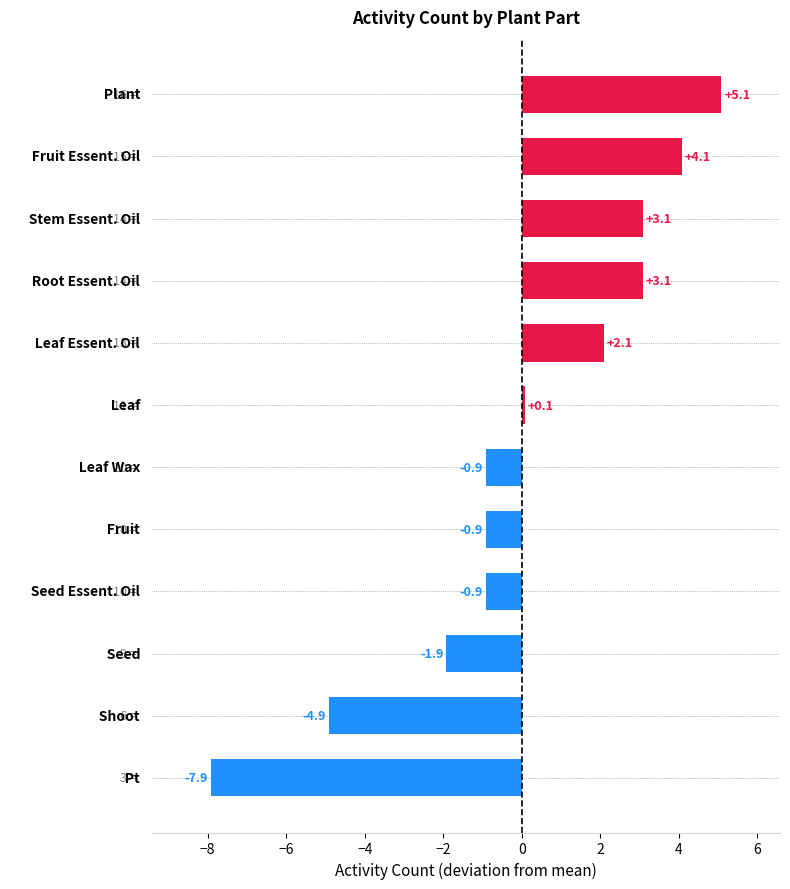

How many bars are there in total?

12